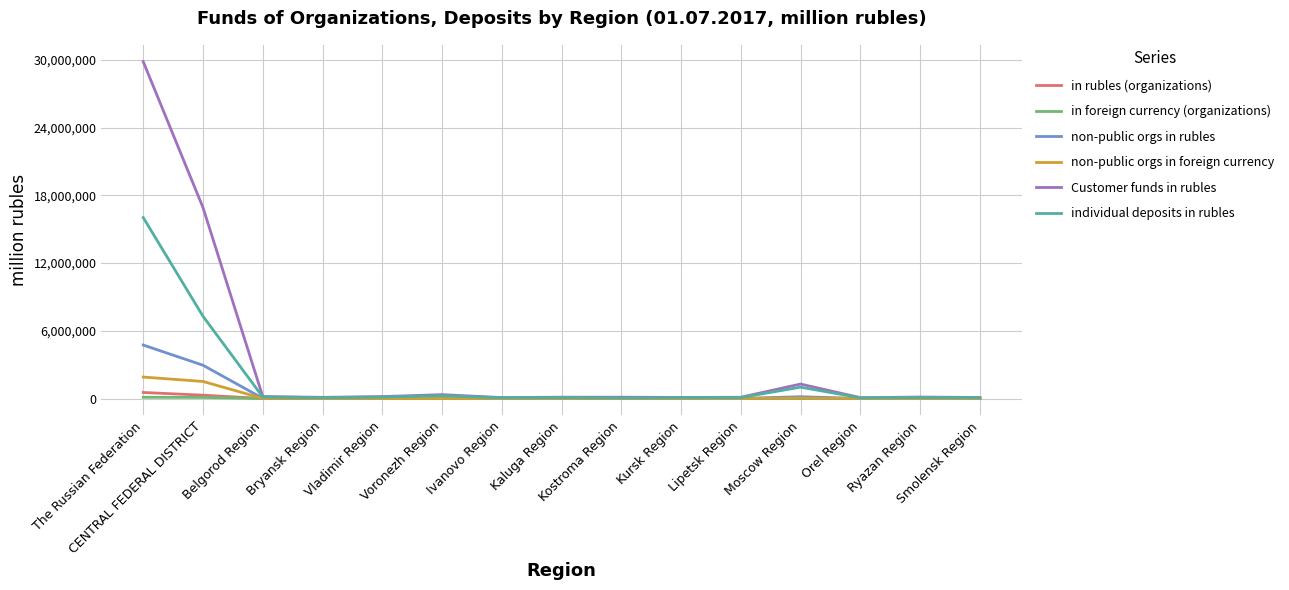

Which series has the largest range (max minus min)?

Customer funds in rubles